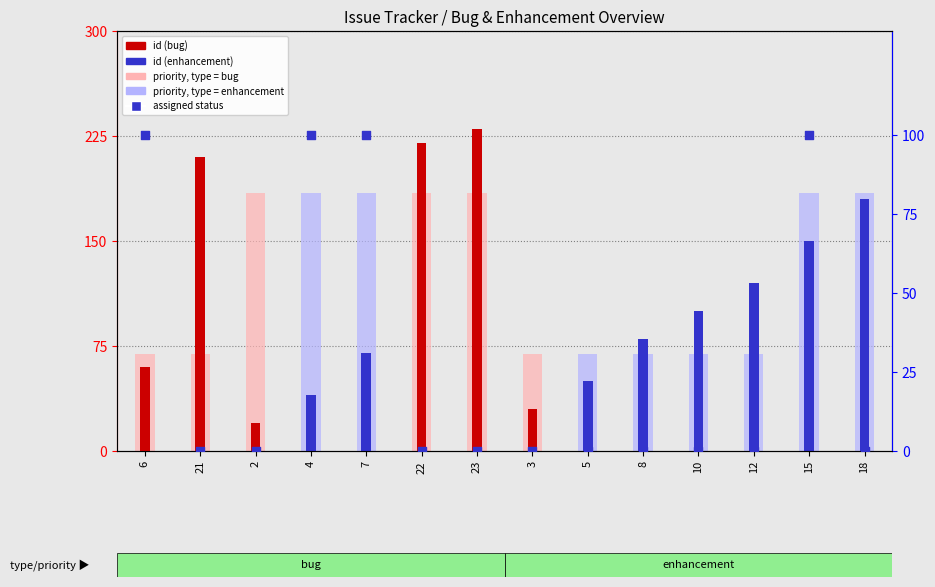

At which category is the sum across all series the highest?

15